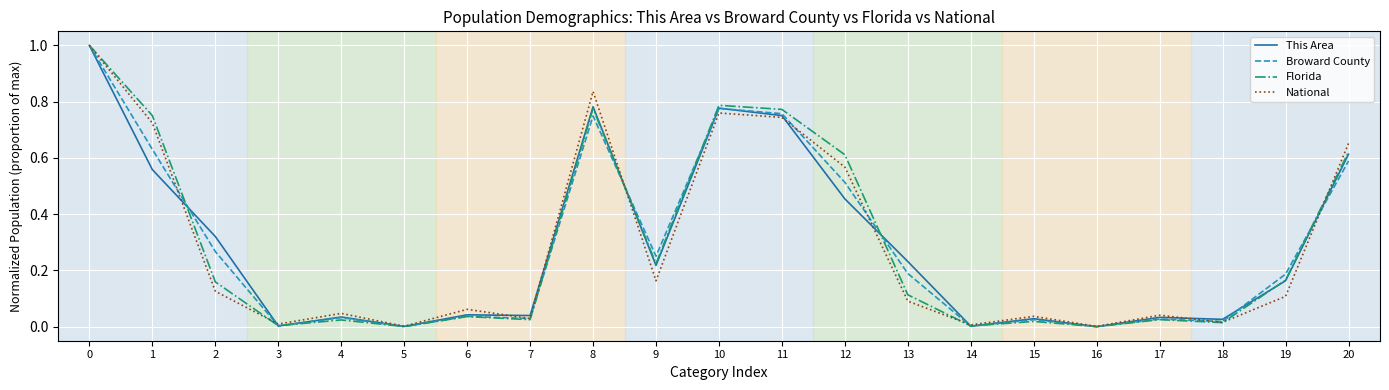

Is the value of Florida at 13 greater than the value of This Area at 0?

No